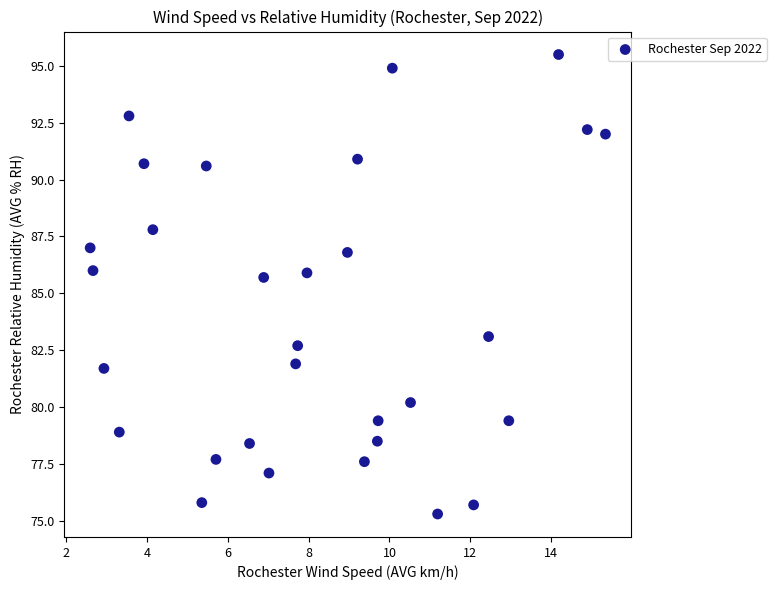

What is the range of Y values (max minus min)?

20.2